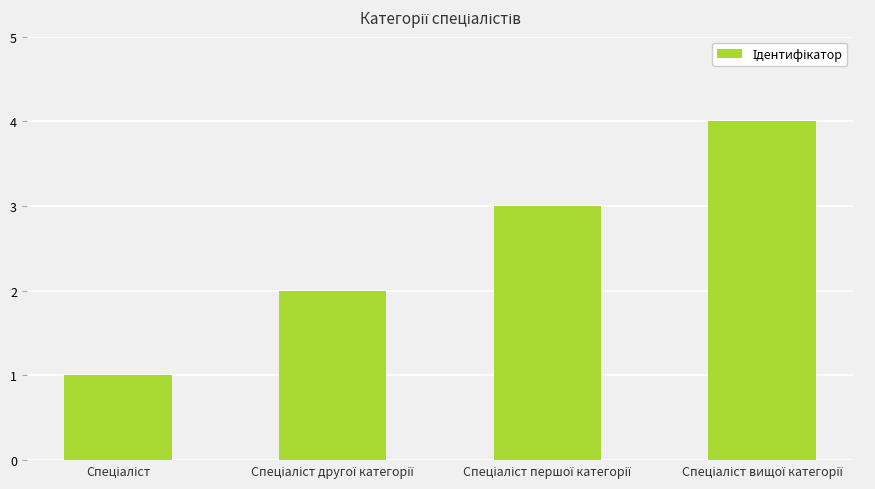

What is the maximum value shown in the chart?

4